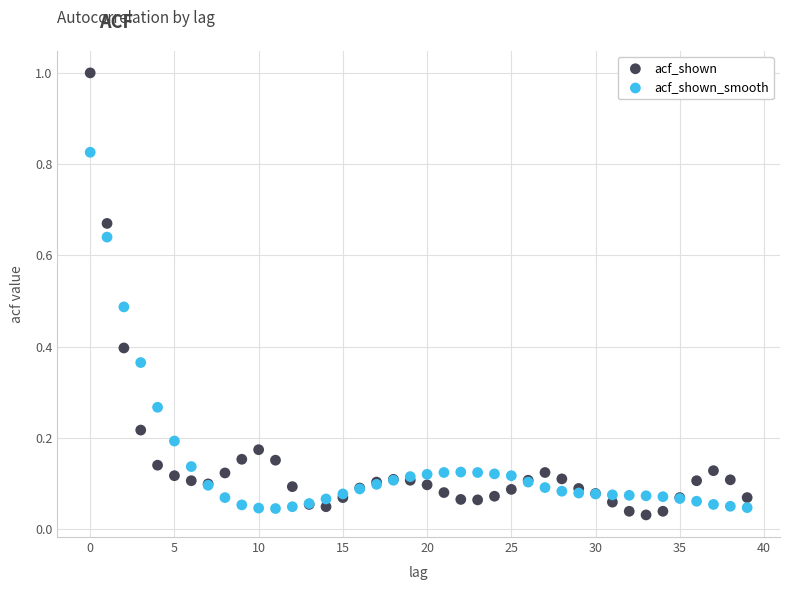

Which series has the largest Y range (max minus min)?

acf_shown